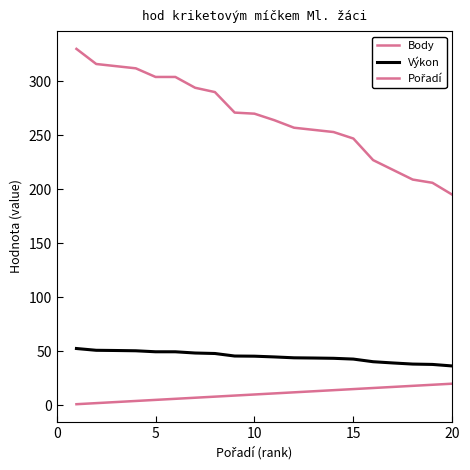

What is the smallest value displayed?

1.0